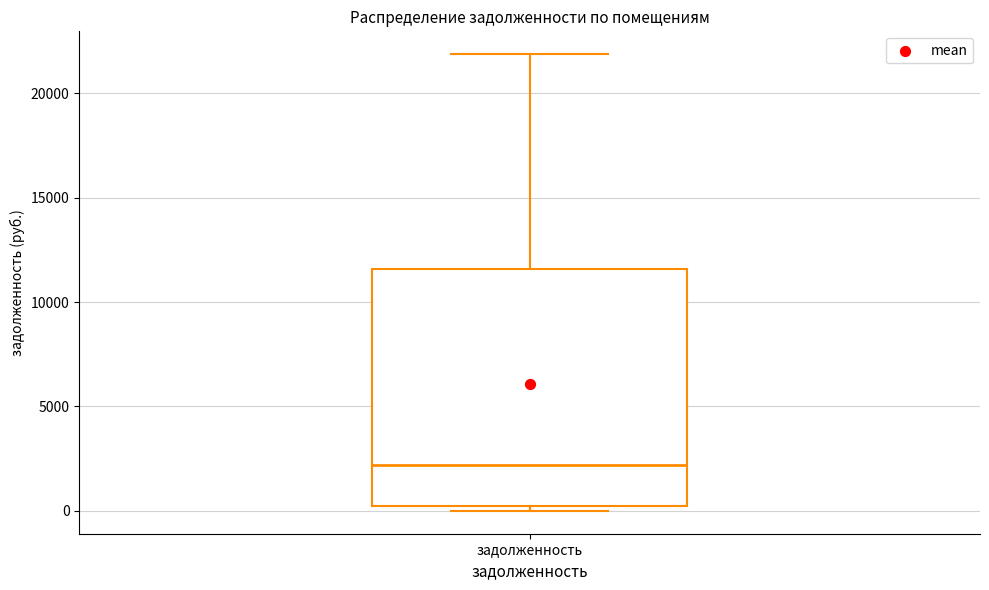

Read this box plot against the y-axis: the position of the median line, the range covered by the box, and the ends of both whiskers. The values are not printed on the chart, so give them approximately, as read against the axis.

median 2000, box 0 to 11500, whiskers 0 (just below the box's lower edge) to 22000